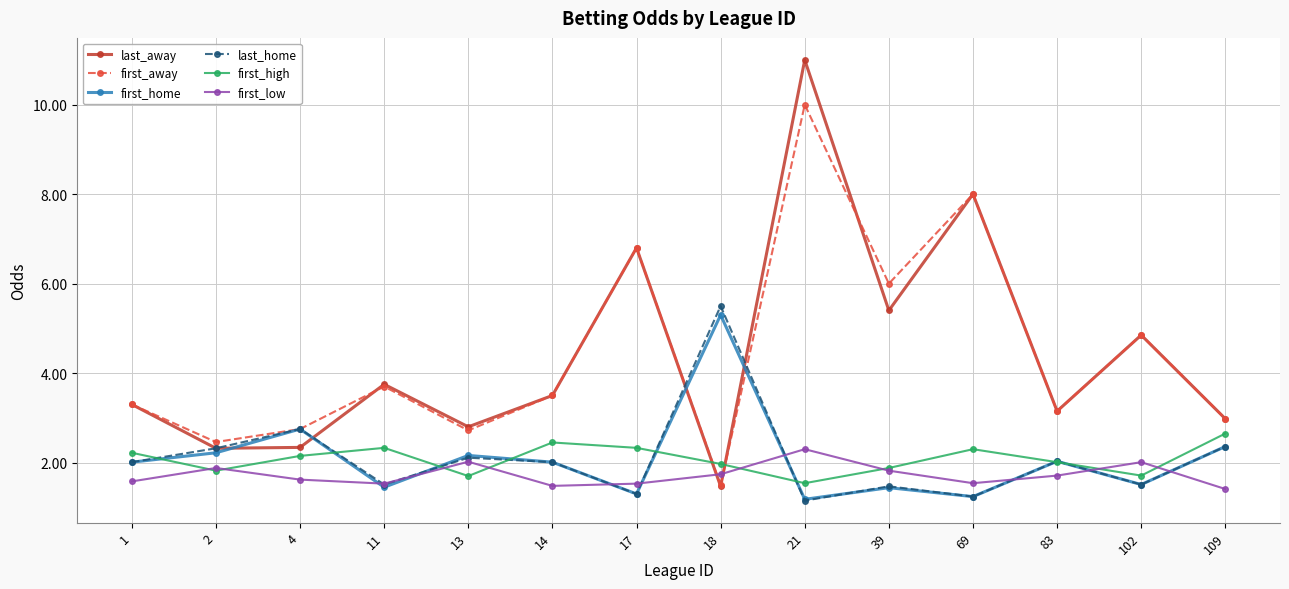

After their last crossing, which series has the higher values: first_home or last_away?

last_away